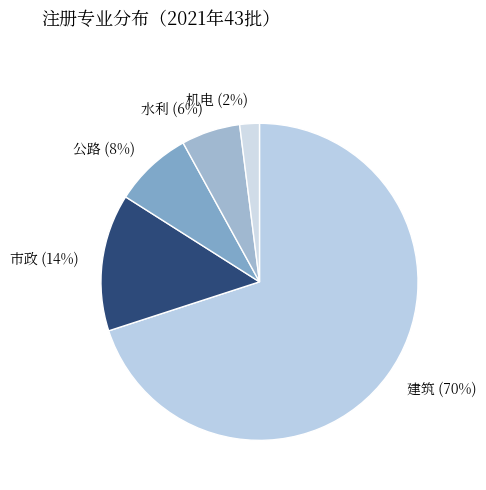

What percentage is the 市政 slice, to the nearest percent?

14%